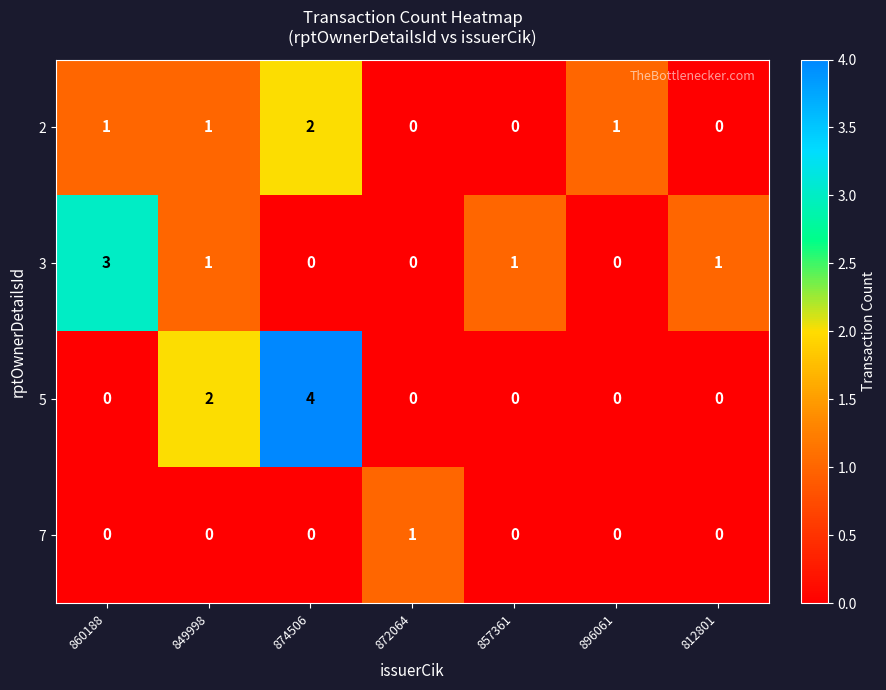

How many 2 values are between 0 and 1?

6